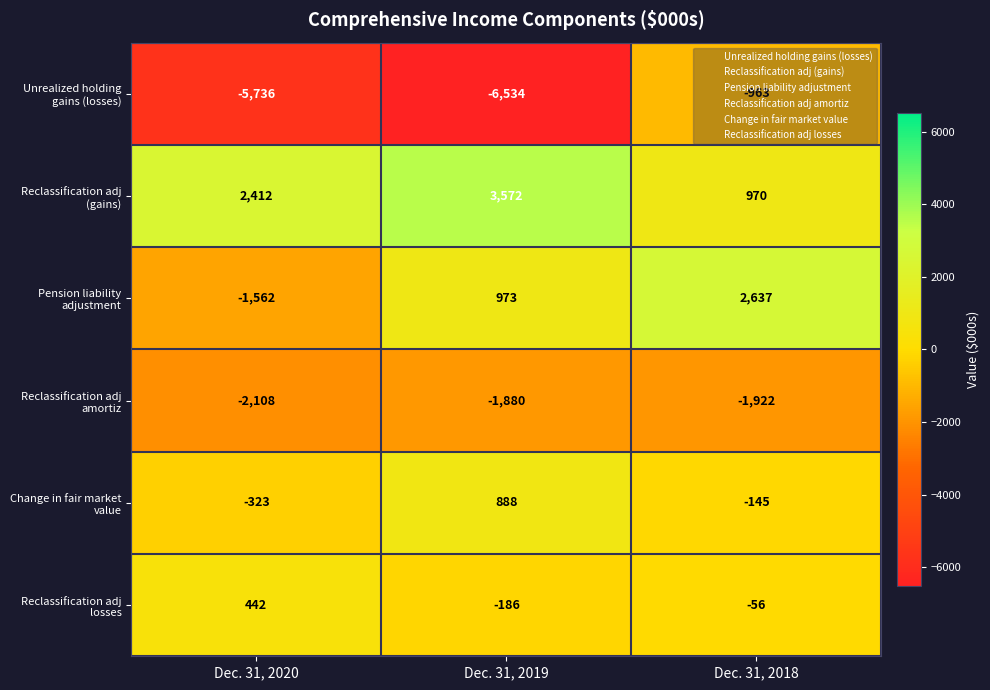

Count the Pension liability adjustment values in the range -1562 to 2637.

3